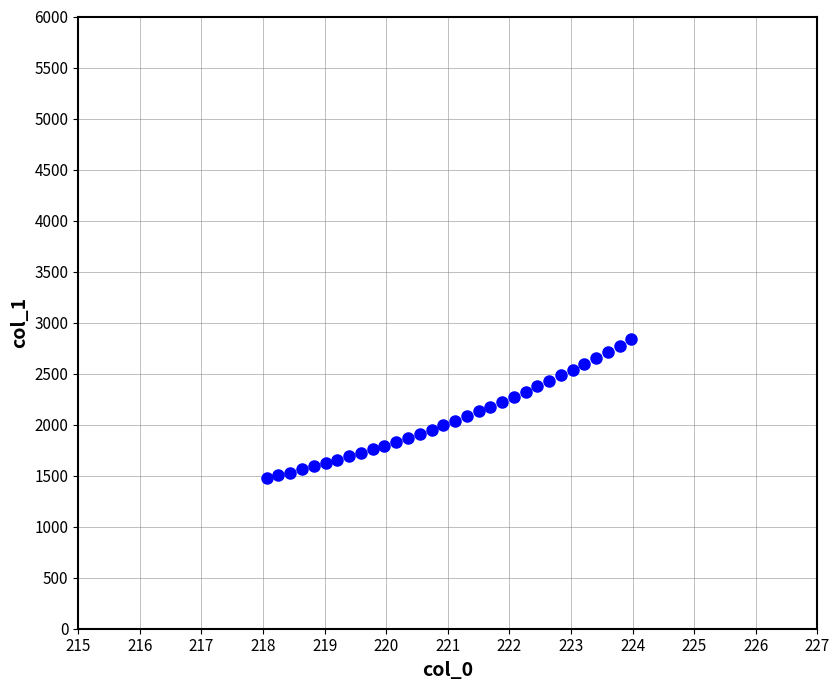

What is the range of X values (max minus min)?

5.9